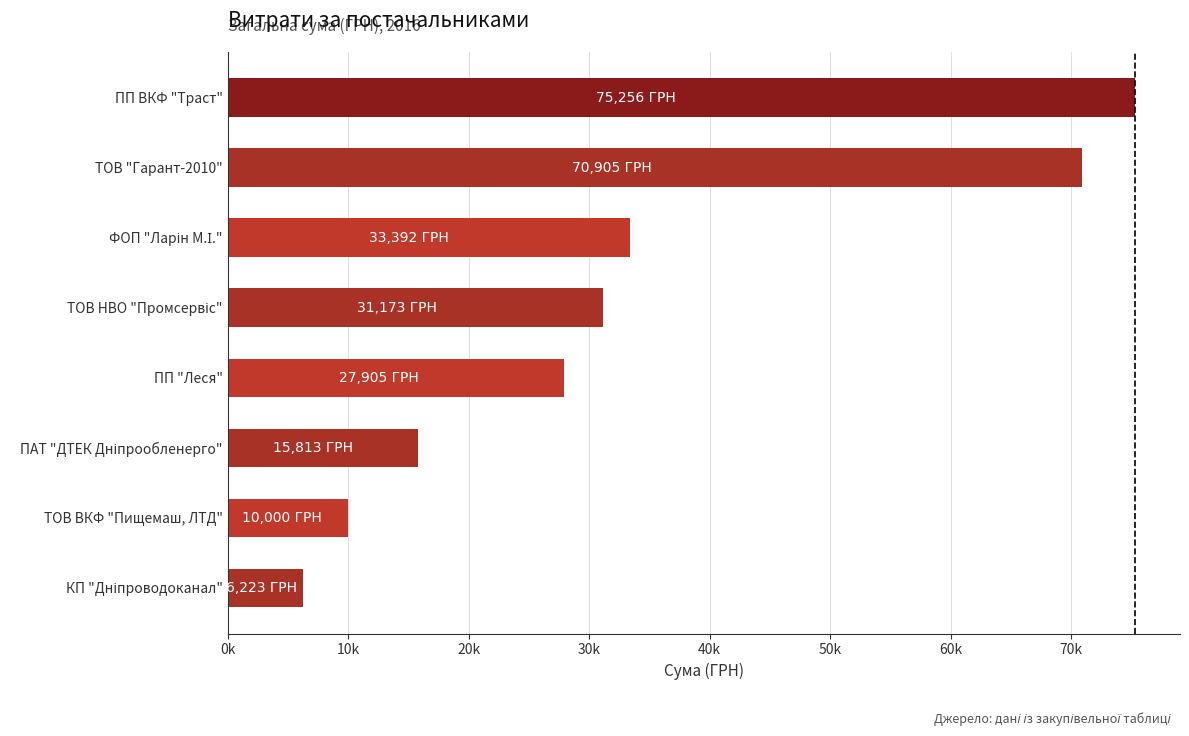

Are the bars horizontal?

Yes